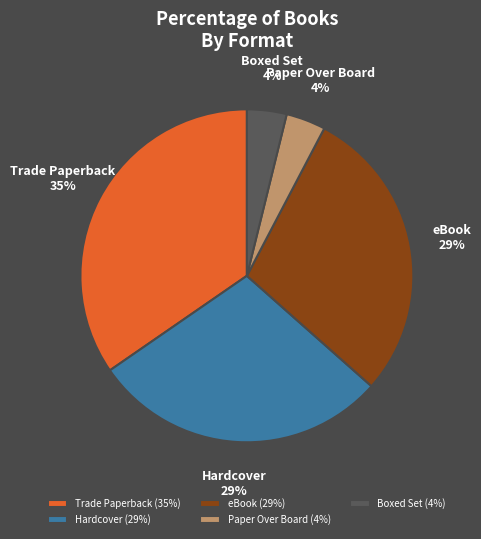

Is eBook the majority of the pie?

No